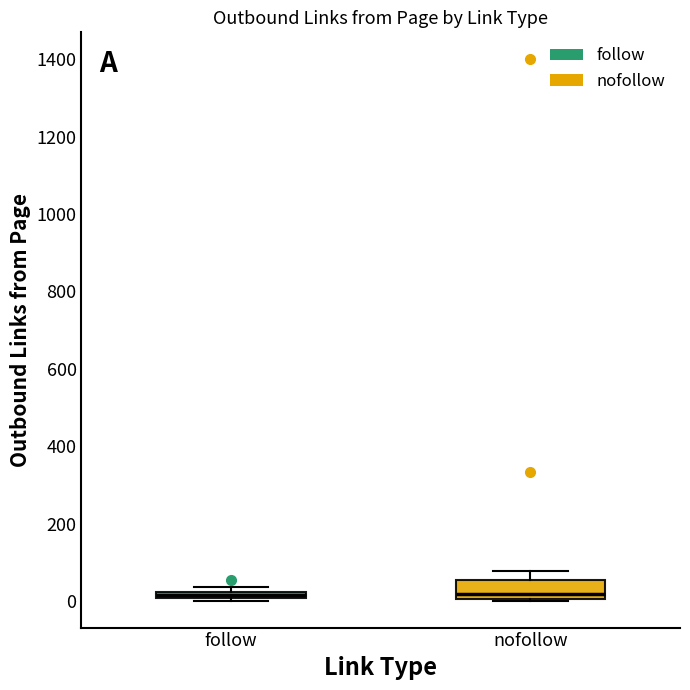

Comparing the boxes themselves (not the whiskers), which one is the tallest?

nofollow